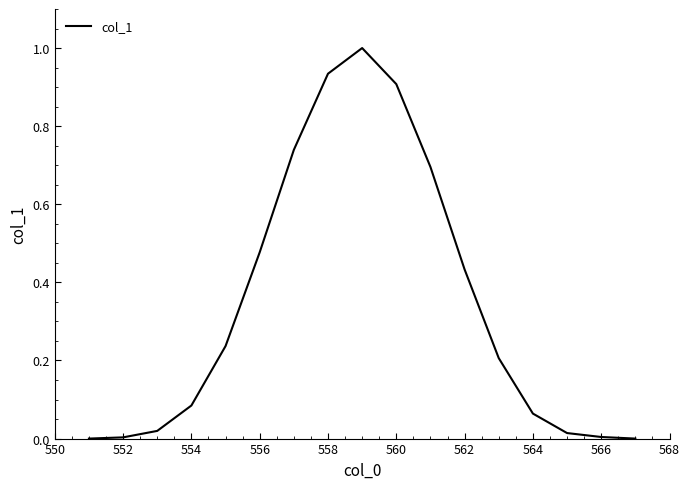

What is the greatest value displayed?

1.0